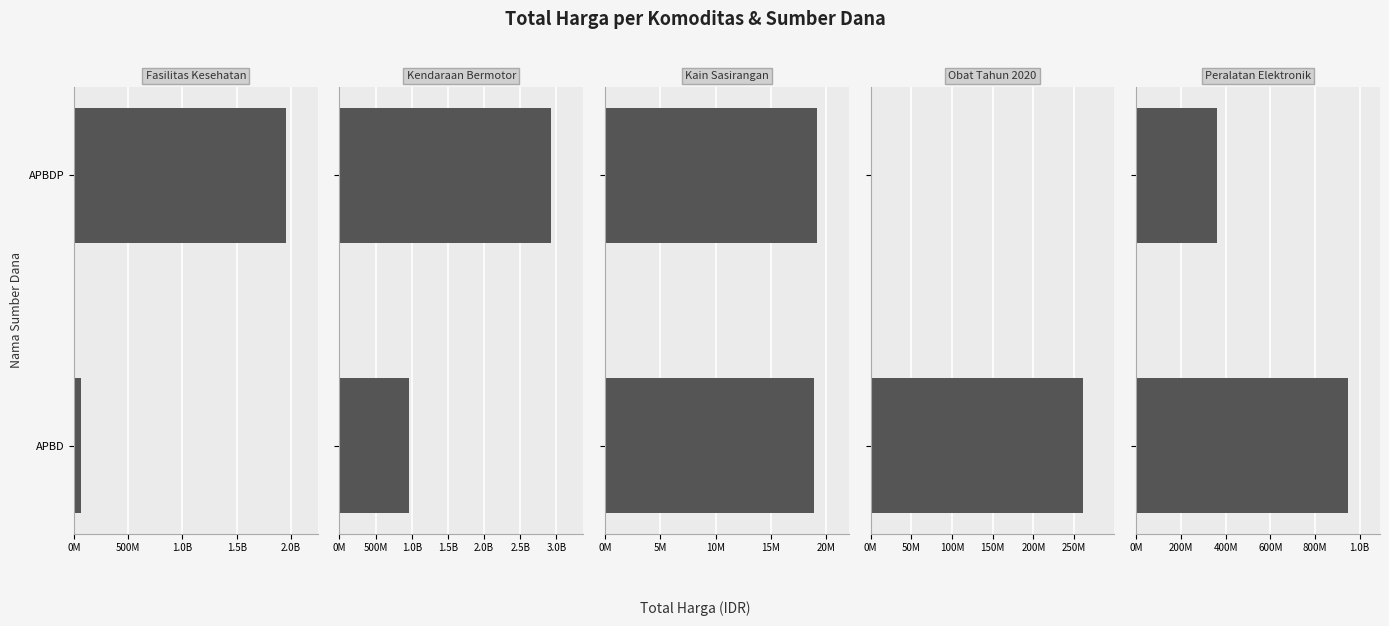

What is the difference between the maximum and minimum values in the Fasilitas Kesehatan series?

1886178865